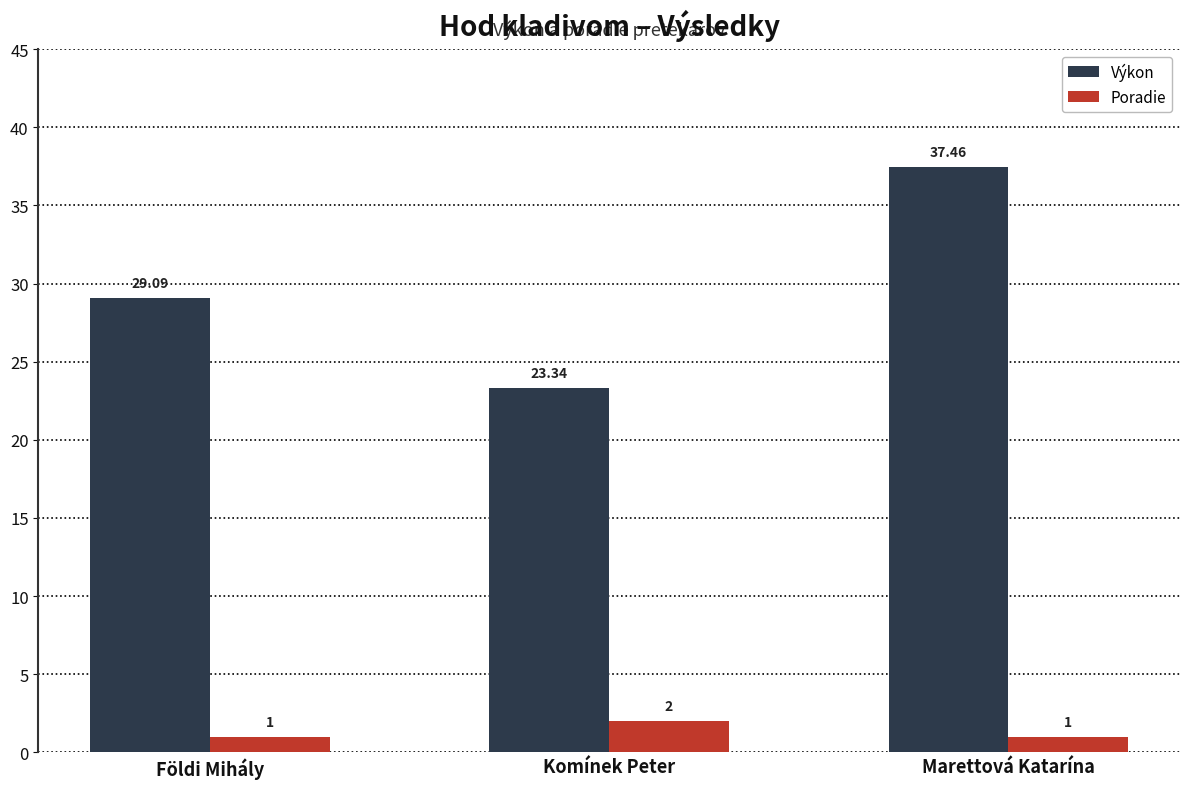

Reading left to right, transcribe all the data shown in this chart.

Výkon: 29.1	23.3	37.5
Poradie: 1.0	2.0	1.0